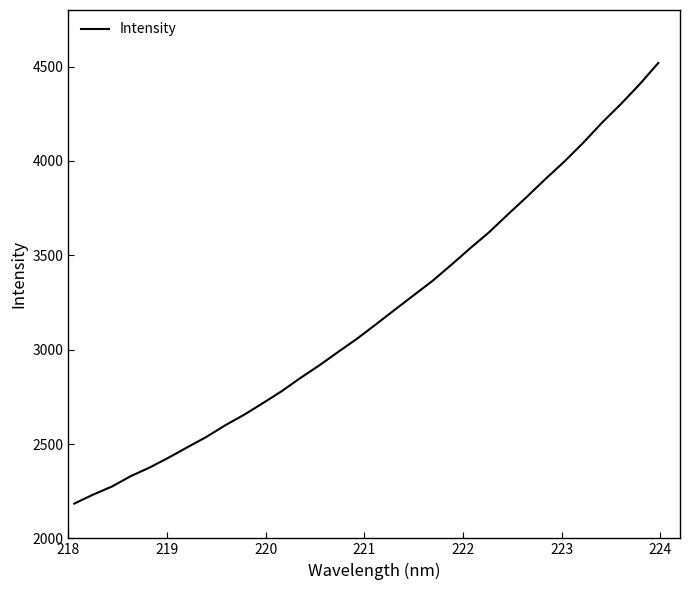

What is the difference between the second highest and minimum values?

2221.4